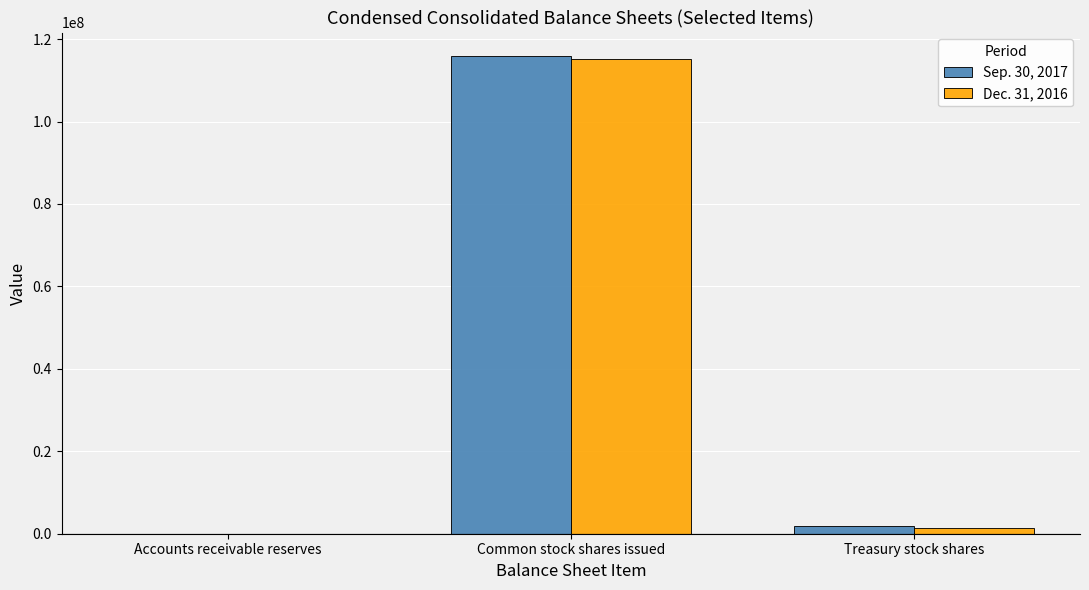

At which category is the sum across all series the highest?

Common stock shares issued